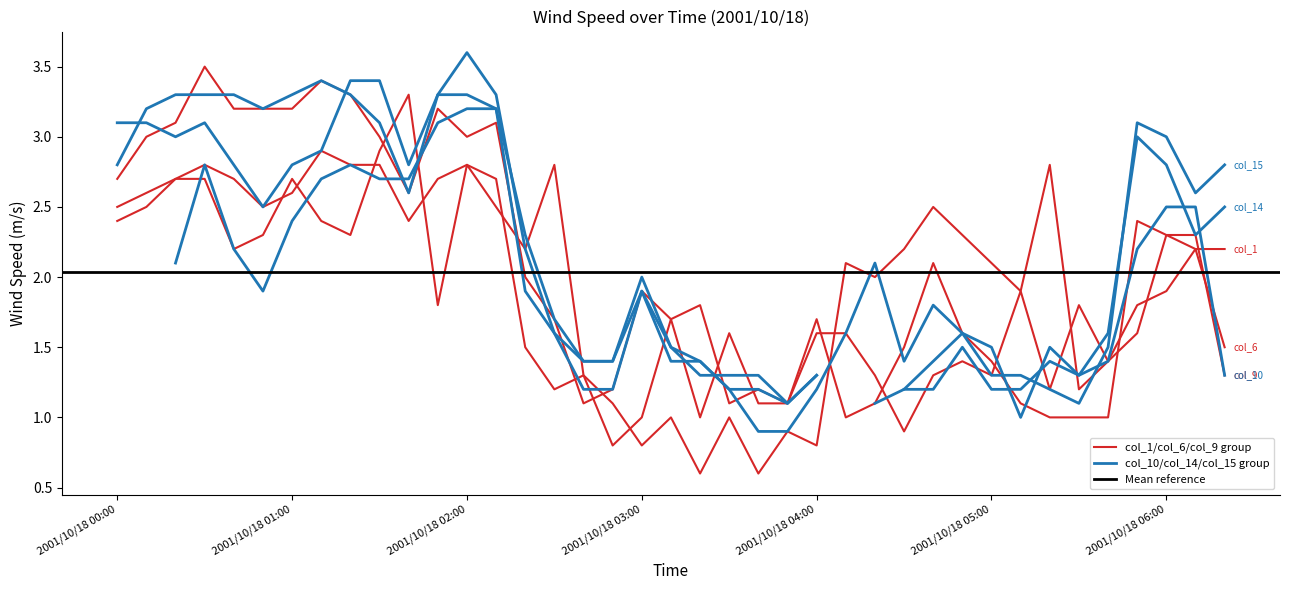

The col_10 series shows 2.9 at 2001/10/18 02:20. True or false?

False